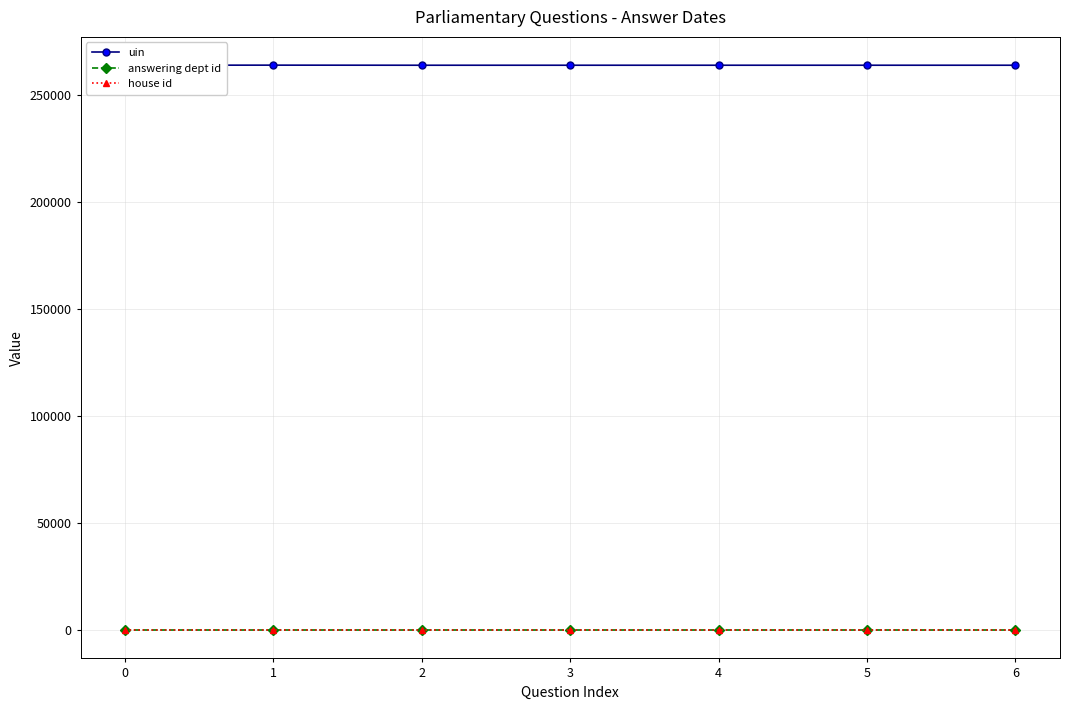

True or false: house id and uin intersect in this chart.

False